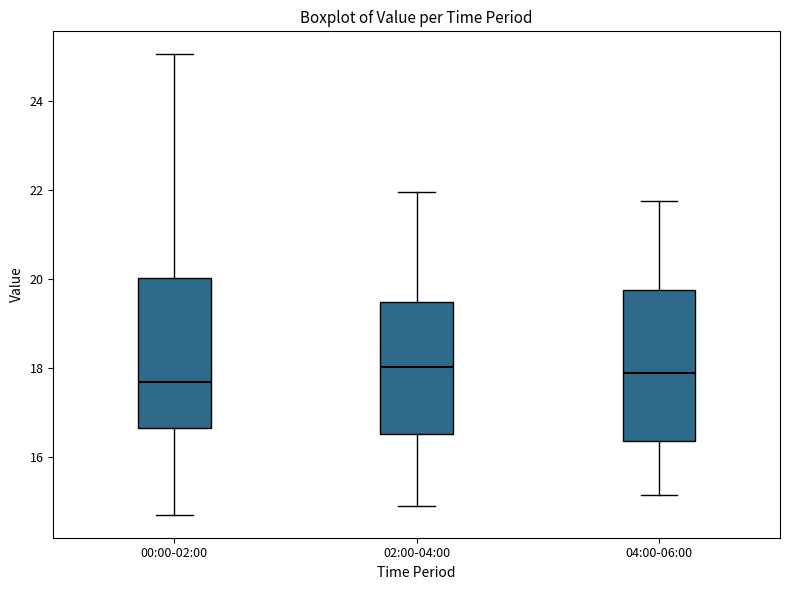

Reading left to right, transcribe this box plot: for each box, give where its median line is, the range the box spans, and where its two whiskers end, as read against the y-axis. The values are not printed on the chart, so give them approximately, as read against the axis.

00:00-02:00: median 17.6, box 16.6 to 20.0, whiskers 14.8 to 25.0
02:00-04:00: median 18.0, box 16.6 to 19.4, whiskers 15.0 to 22.0
04:00-06:00: median 17.8, box 16.4 to 19.8, whiskers 15.2 to 21.8